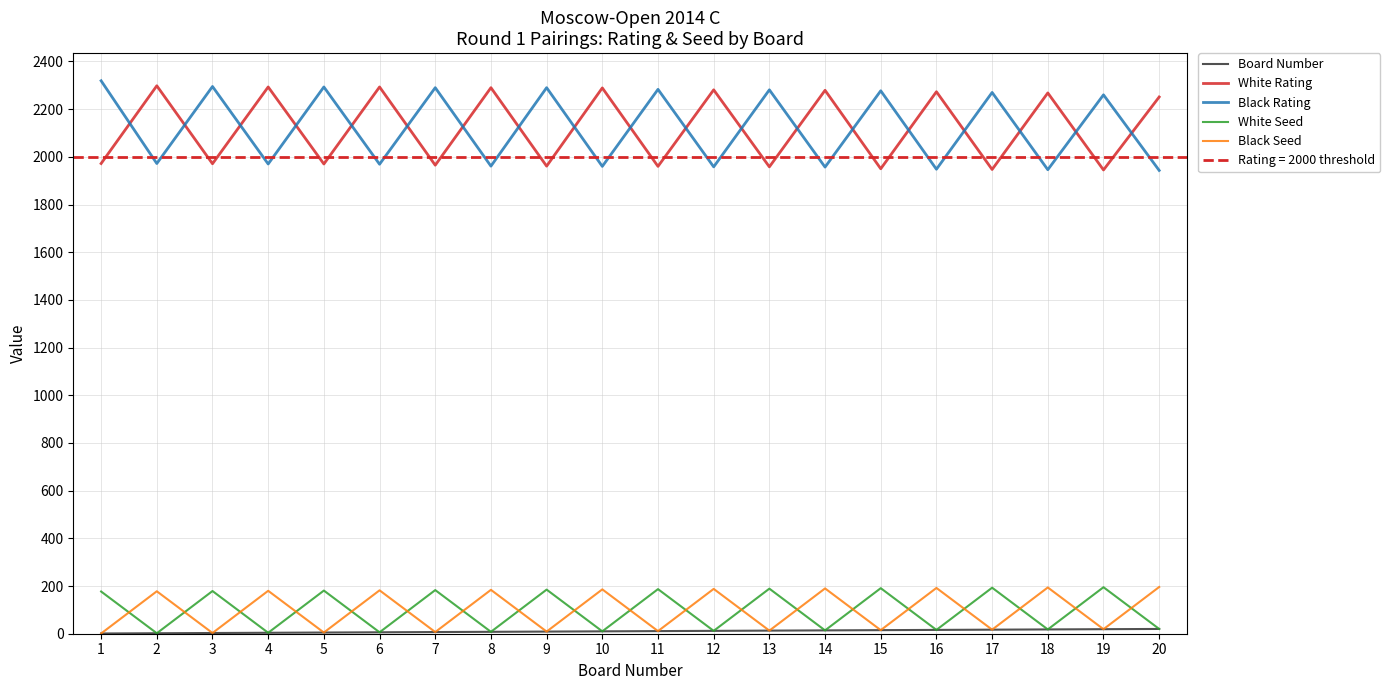

In Black Rating, how many points are lower than both neighbors (excluding endpoints)?

9